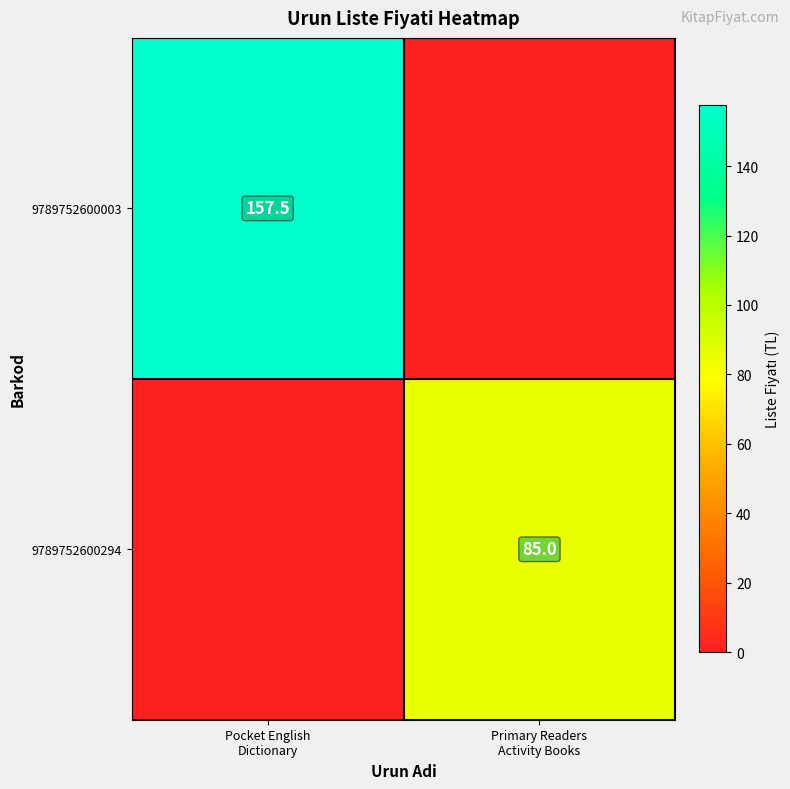

At Primary Readers Activity Books, list the series in order from smallest to largest.

9789752600003, 9789752600294